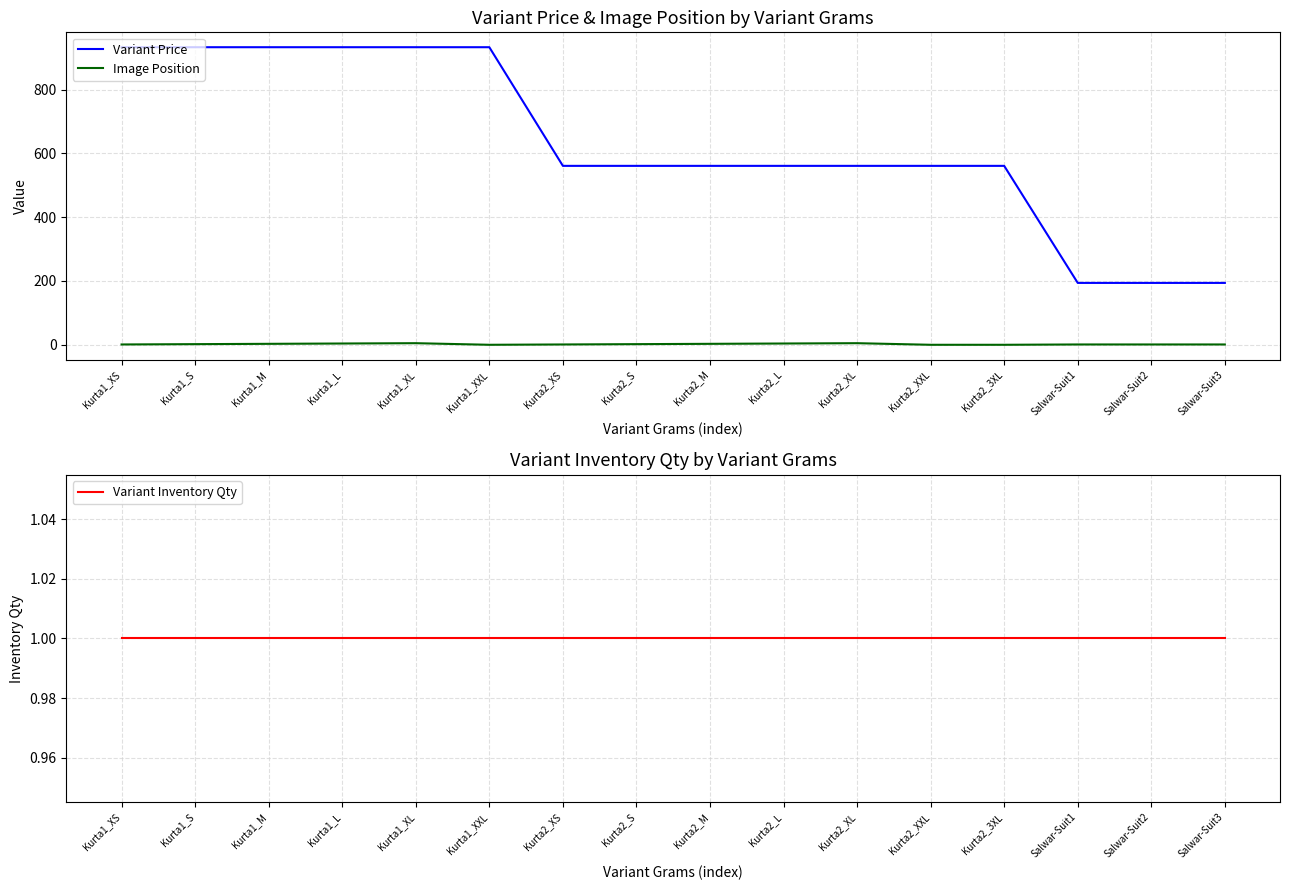

The value of Image Position at Kurta1_XXL is 3. True or false?

False